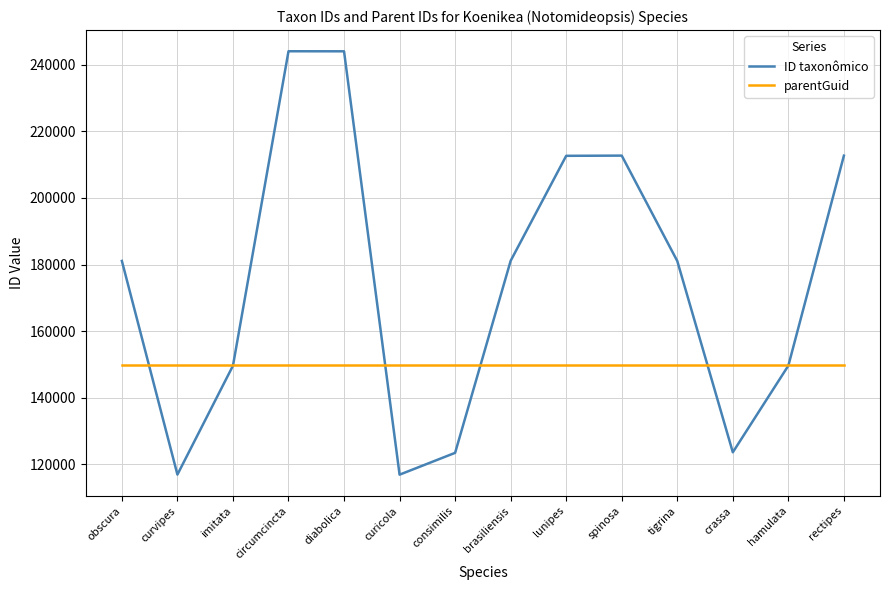

True or false: parentGuid has a value of 96220 at curicola.

False